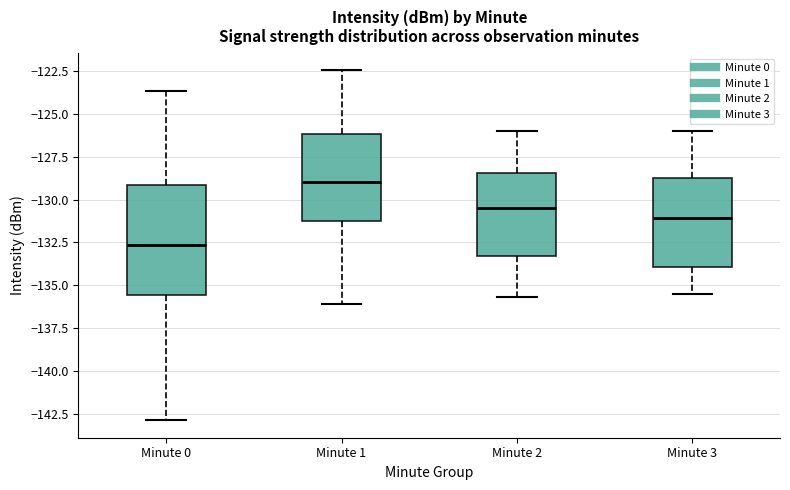

Where does the lower whisker of the box for Minute 3 end on the y-axis? The values are not printed on the chart, so give them approximately, as read against the axis.

-135.5